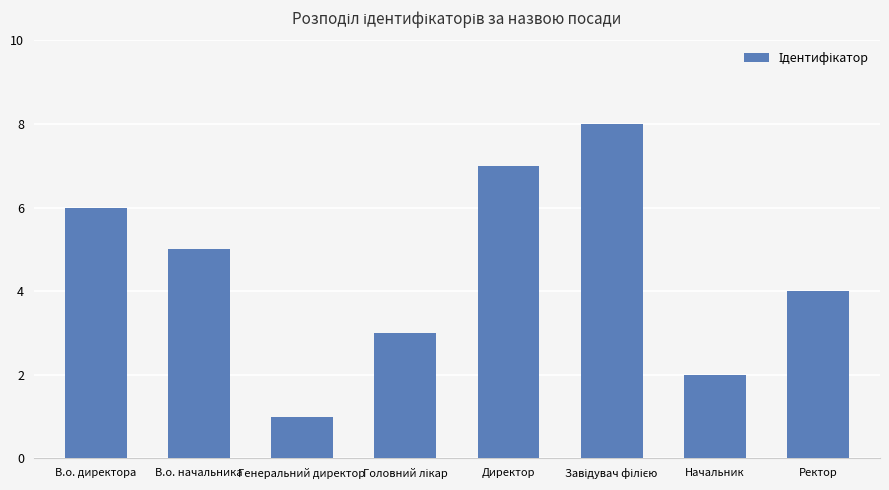

Reading left to right, extract all data points from this chart.

6	5	1	3	7	8	2	4